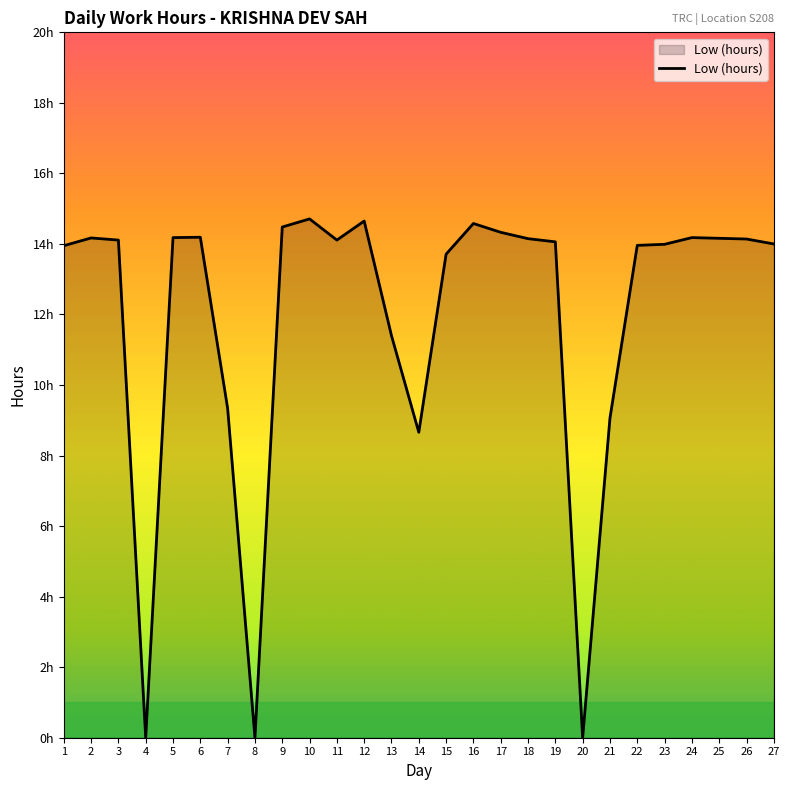

What is the sum of the values at 3 and 11?

28.2